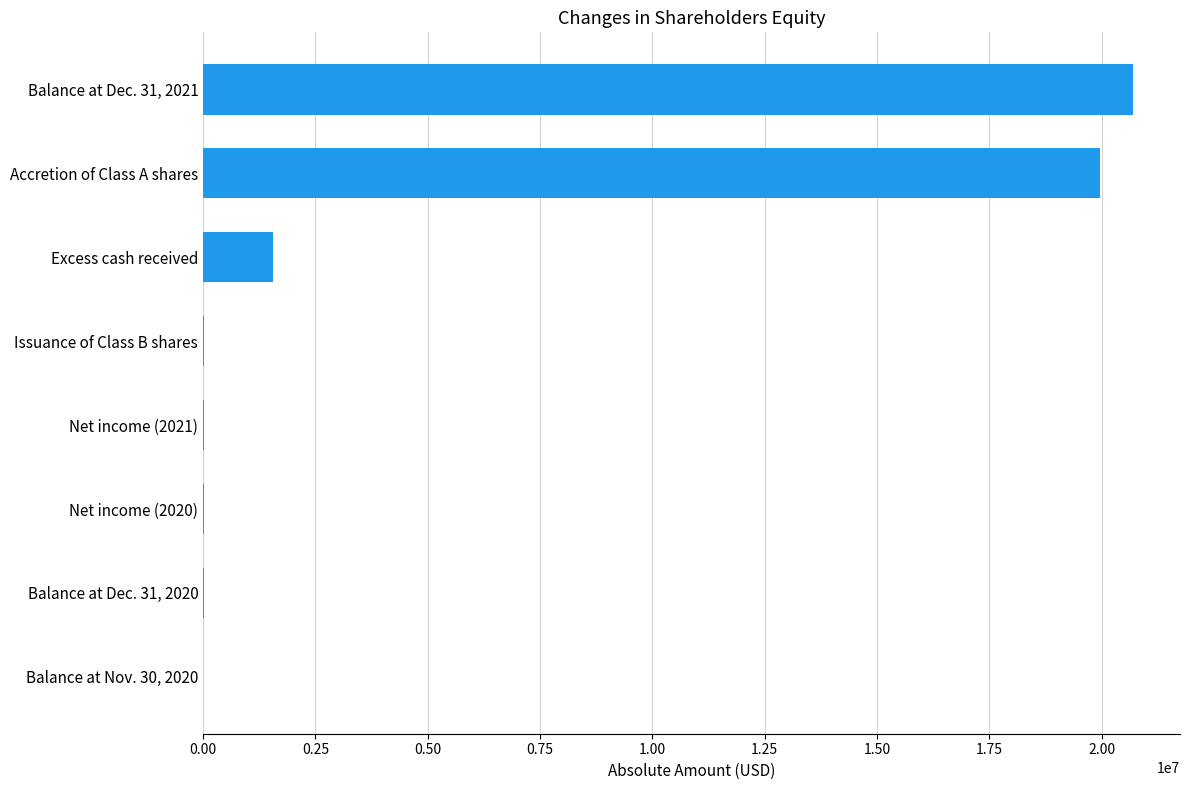

At which label is the value closest to 10355621?

Excess cash received